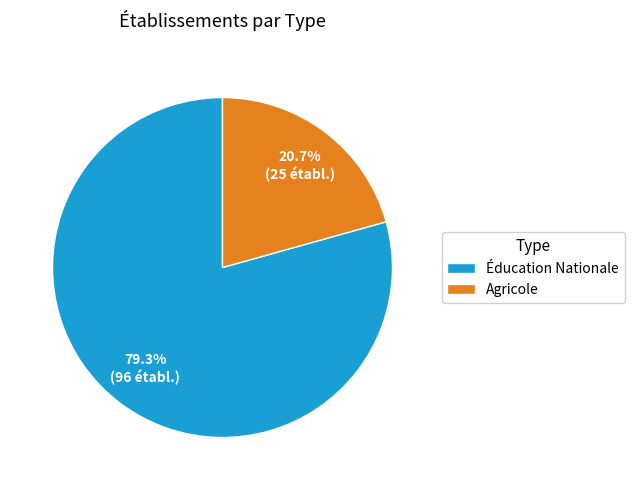

Is the sum of Éducation Nationale and Agricole greater than half?

Yes